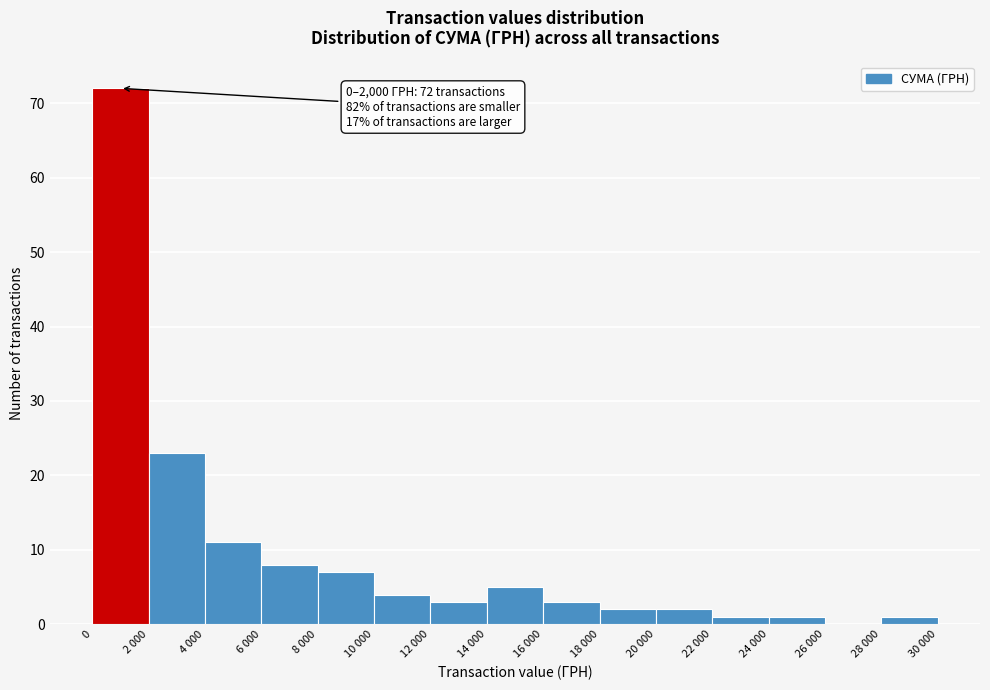

Reading right to left, what are all the values shown in this chart?

28 000=1	26 000=0	24 000=1	22 000=1	20 000=2	18 000=2	16 000=3	14 000=5	12 000=3	10 000=4	8 000=7	6 000=8	4 000=11	2 000=23	0=72